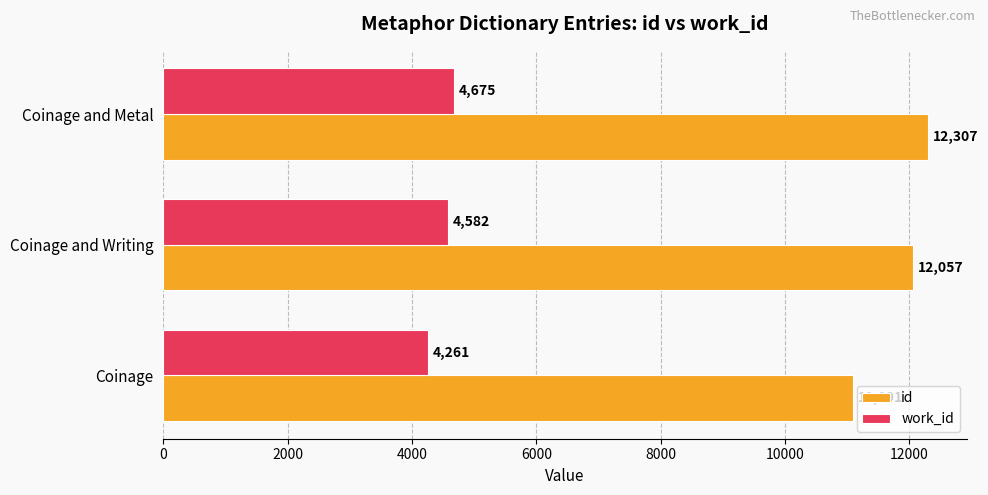

Where is work_id nearest to the value 4468?

Coinage and Writing